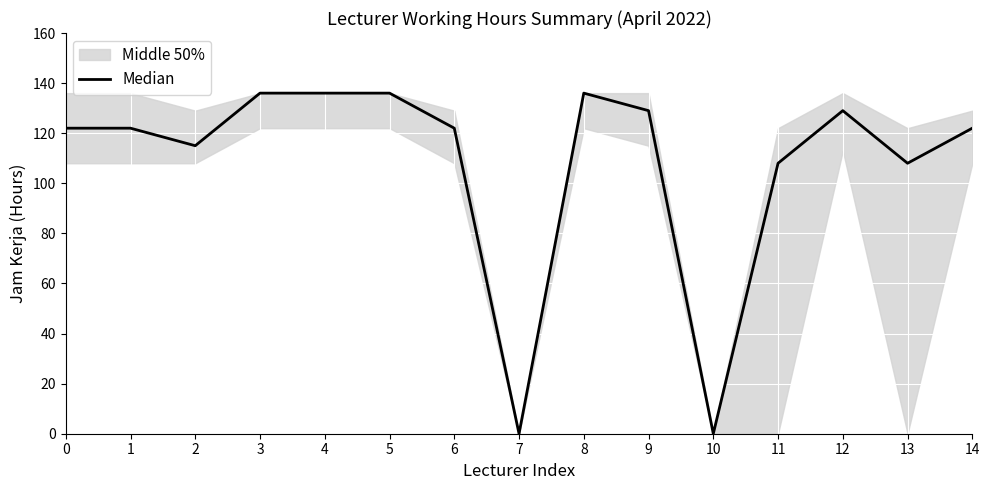

Approximately how many times larger is the value at 11 compared to 9?

0.8